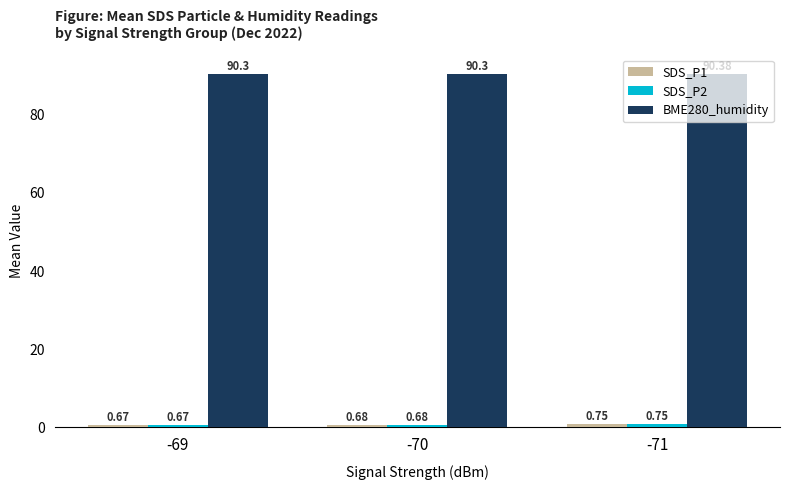

What is the maximum value shown in the chart?

90.4